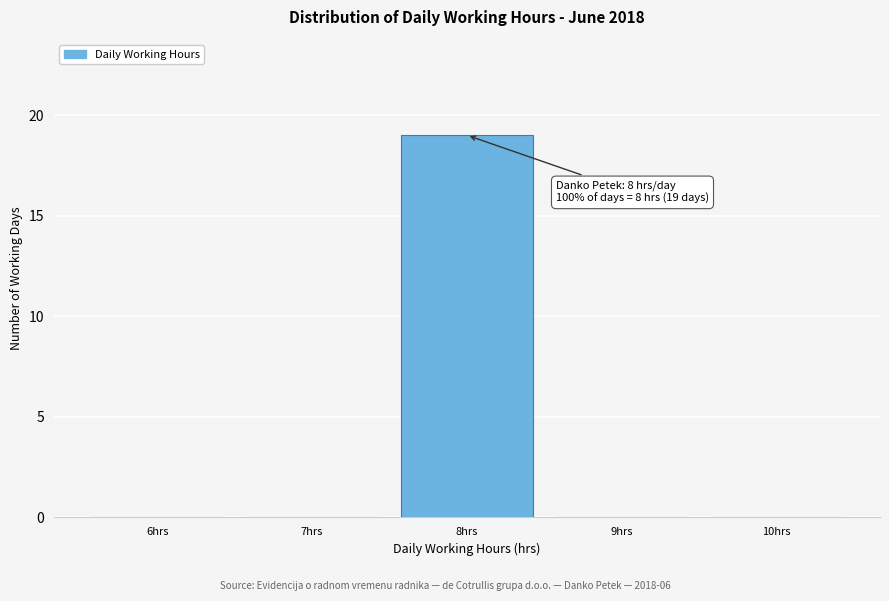

Reading left to right, extract all data points from this chart.

6hrs=0	7hrs=0	8hrs=19	9hrs=0	10hrs=0